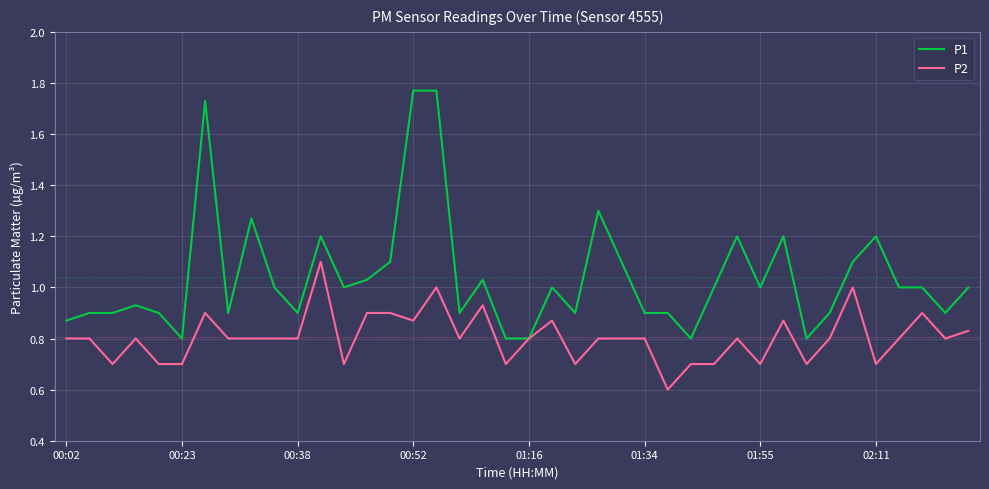

What is the minimum value for P2?

0.6